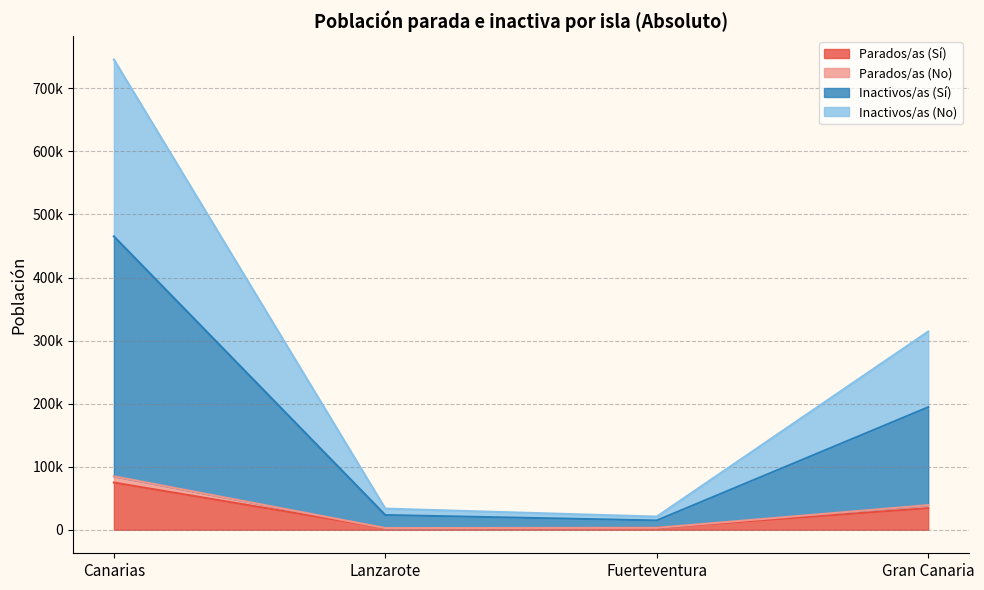

What is the label of the 4th point from the right?

Canarias